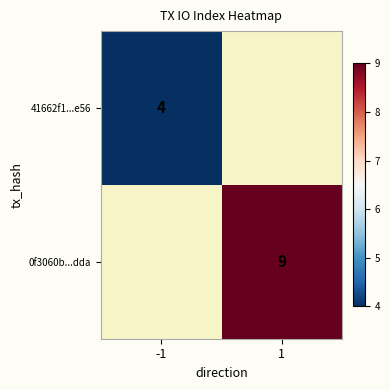

Is it true that 41662f1...e56 equals 5 at -1?

False